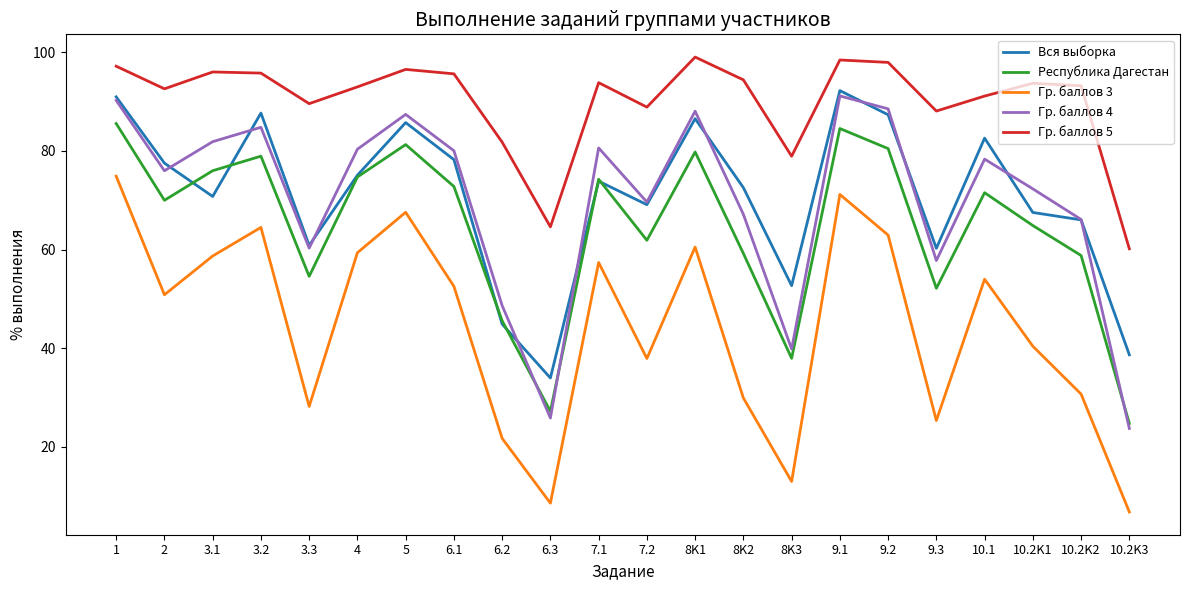

Which category has the lowest value in the Гр. баллов 3 series?

10.2K3